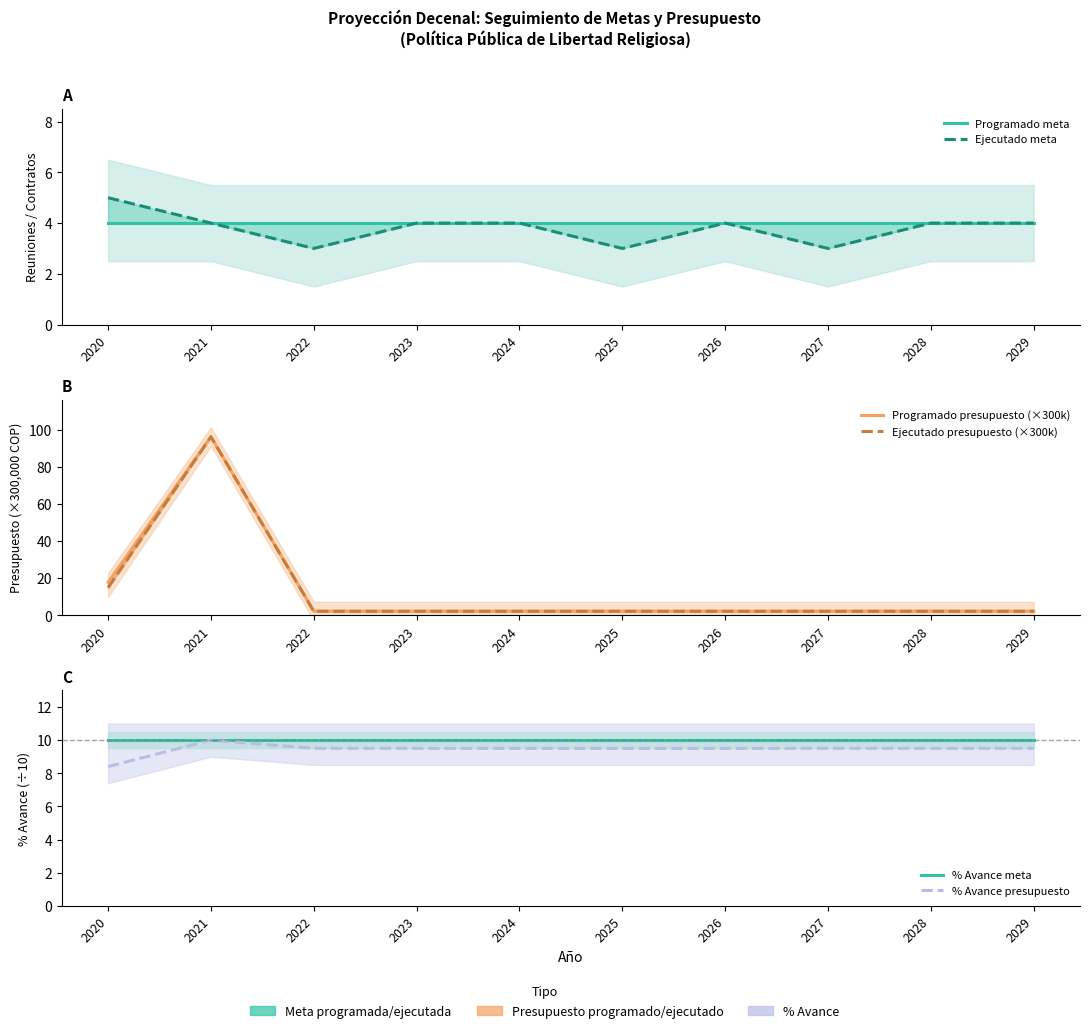

Which series has the largest total across all categories?

Programado presupuesto (×300k)